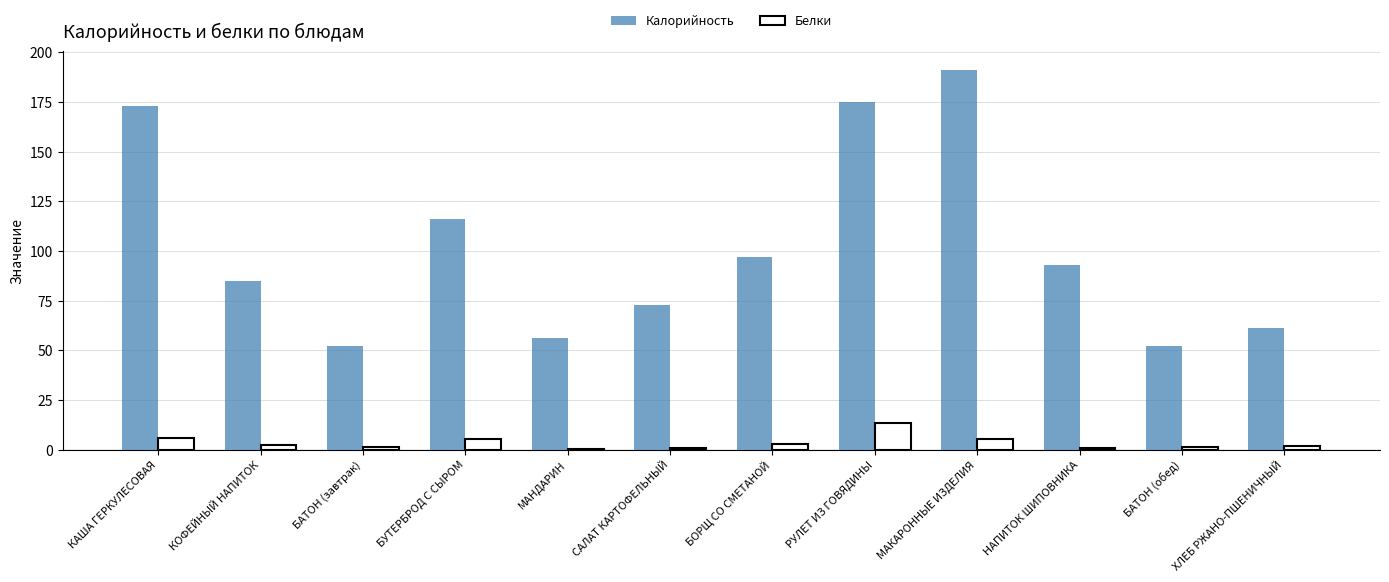

Between САЛАТ КАРТОФЕЛЬНЫЙ and БОРЩ СО СМЕТАНОЙ, which series saw the biggest shift?

Калорийность